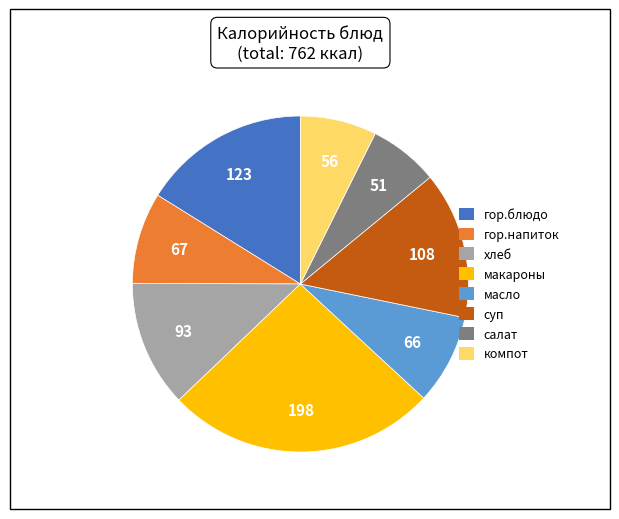

Is there any slice that represents more than half of the pie?

No